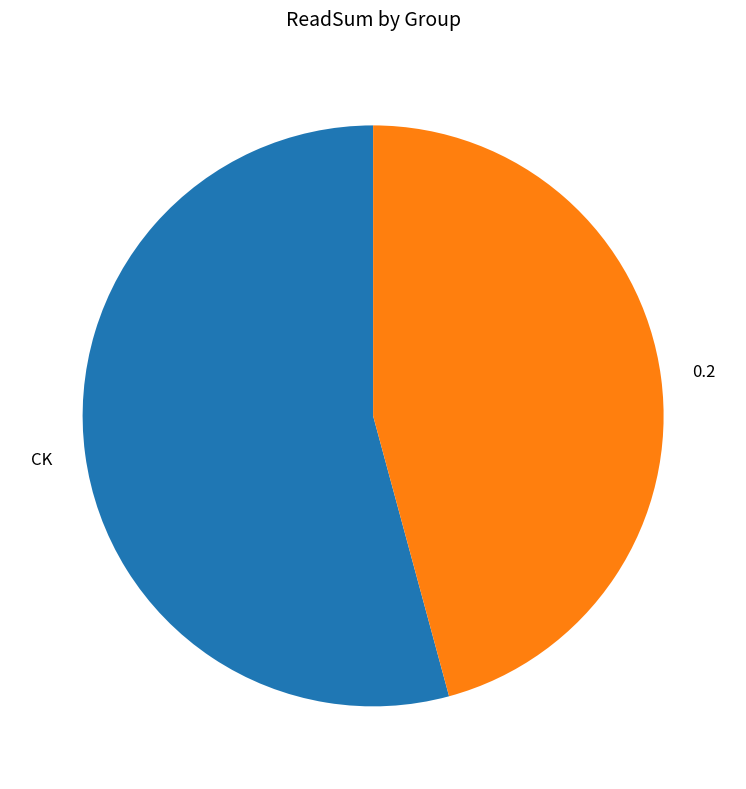

Do CK and 0.2 together represent more than half of the pie?

Yes